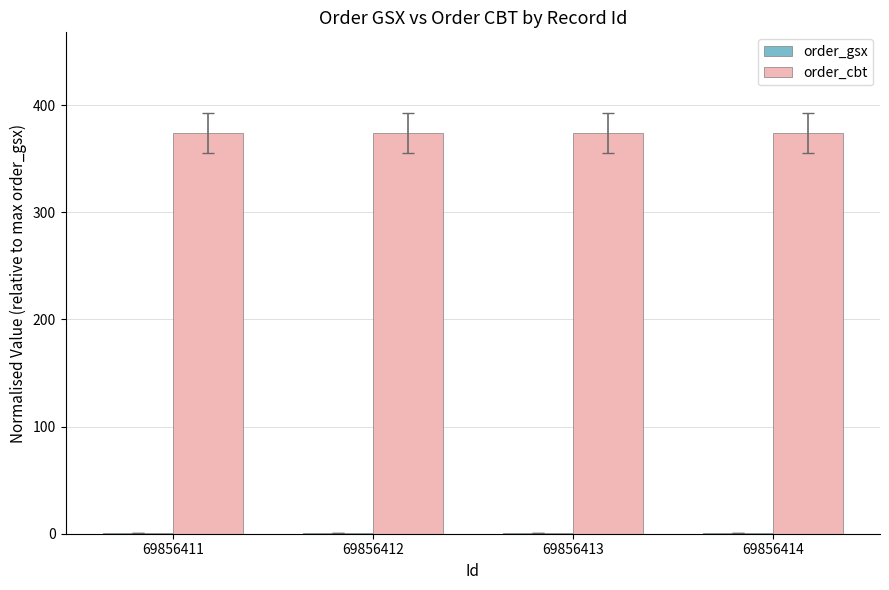

The value of order_cbt at 69856411 is 560.0. True or false?

False